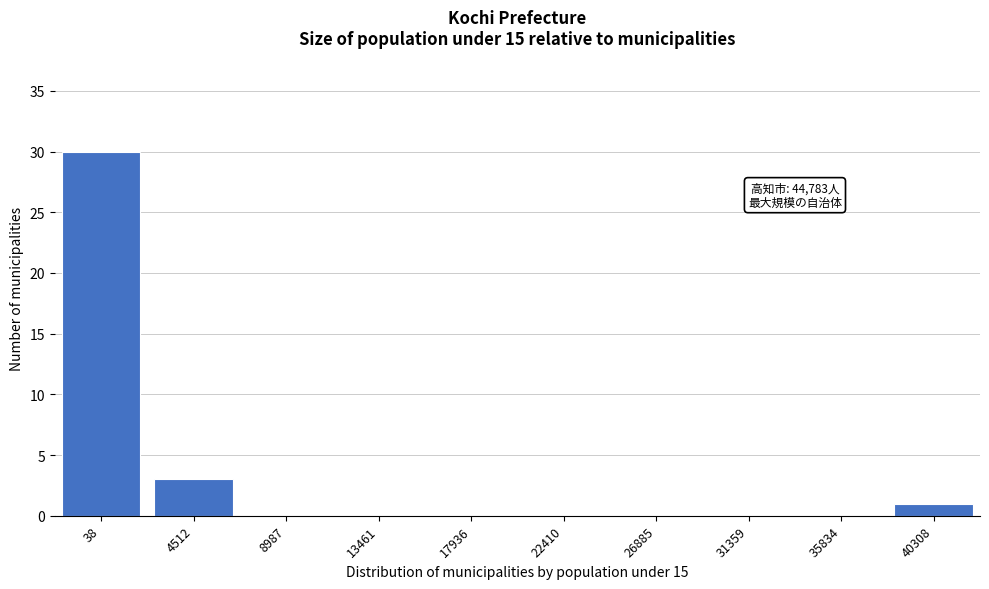

Reading left to right, extract all data points from this chart.

38=30	4512=3	8987=0	13461=0	17936=0	22410=0	26885=0	31359=0	35834=0	40308=1